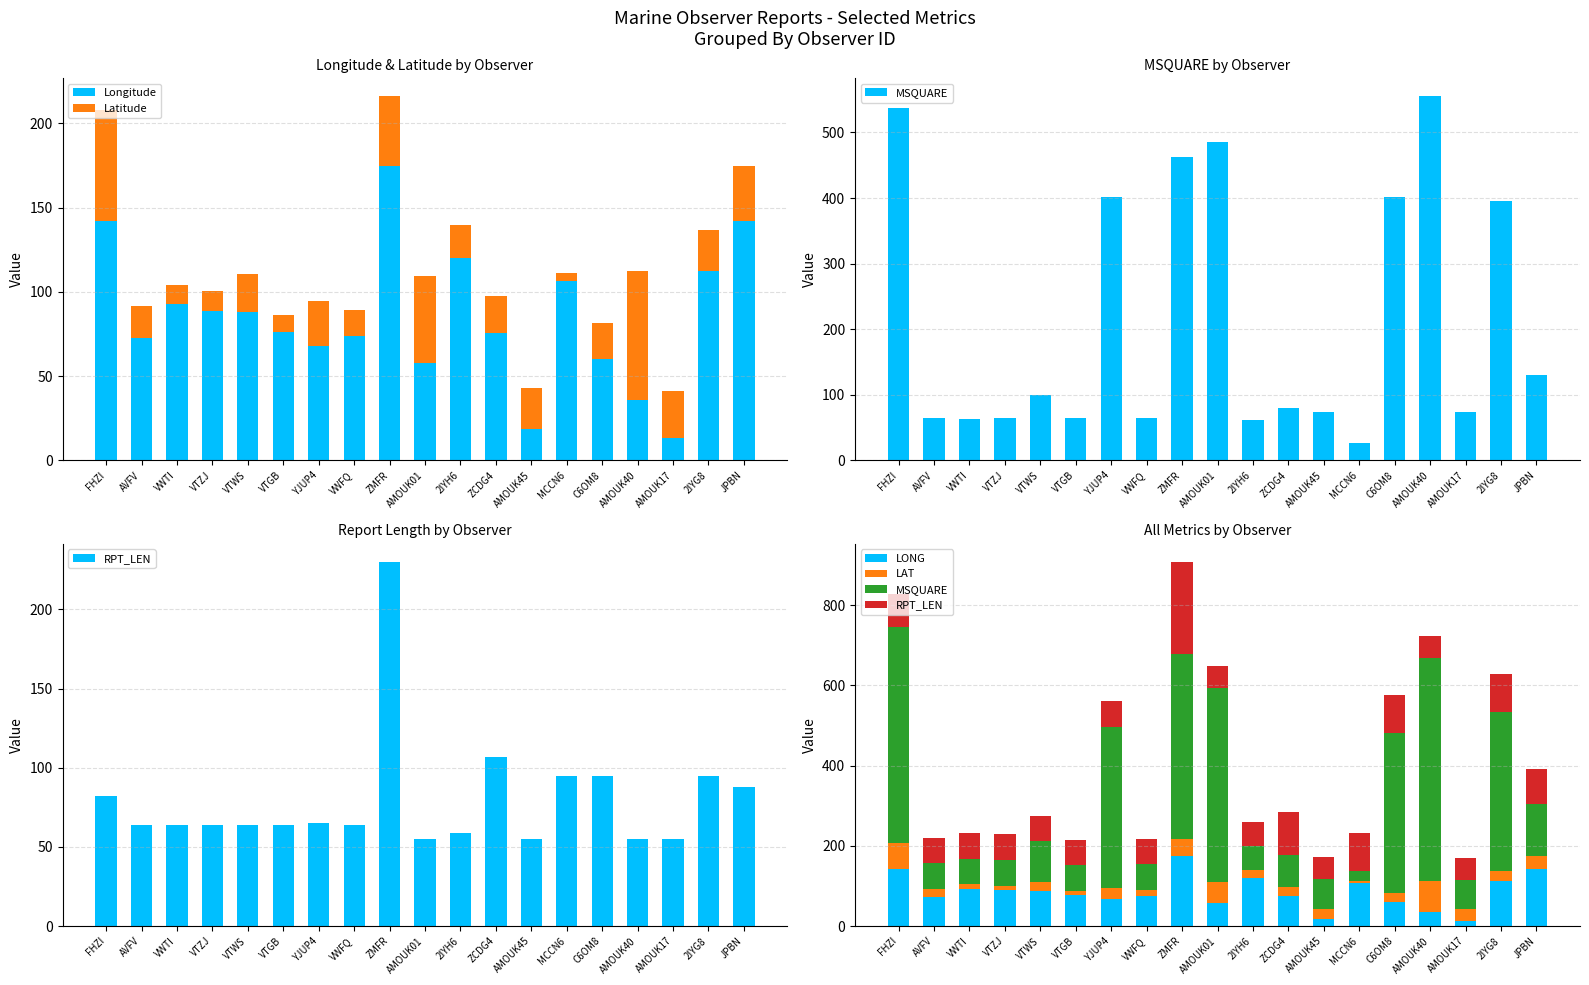

True or false: MSQUARE has a value of 97.2 at AMOUK17.

False